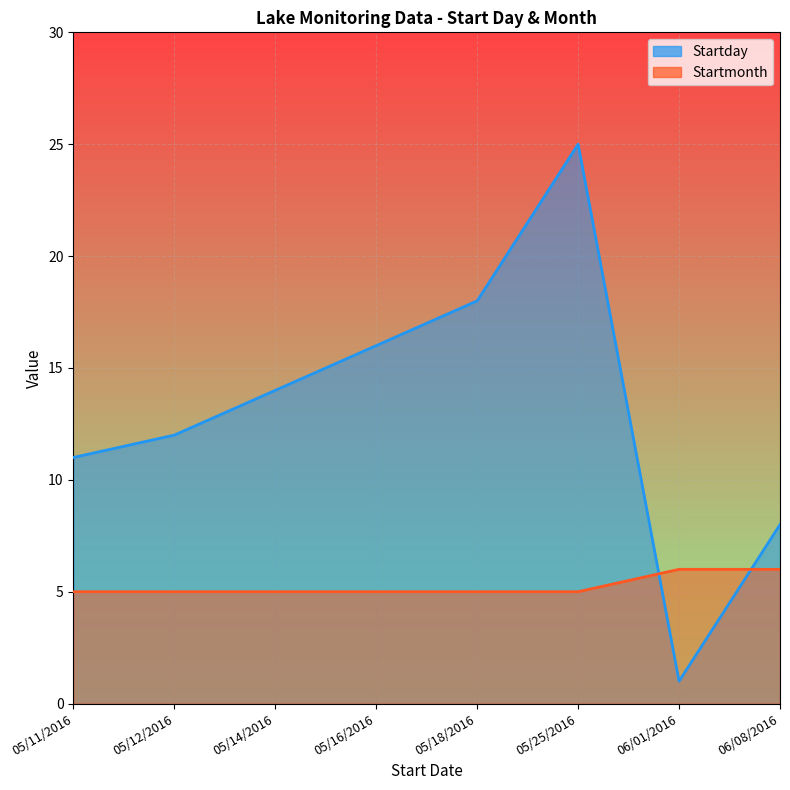

Which series has the widest spread of values?

Startday_line